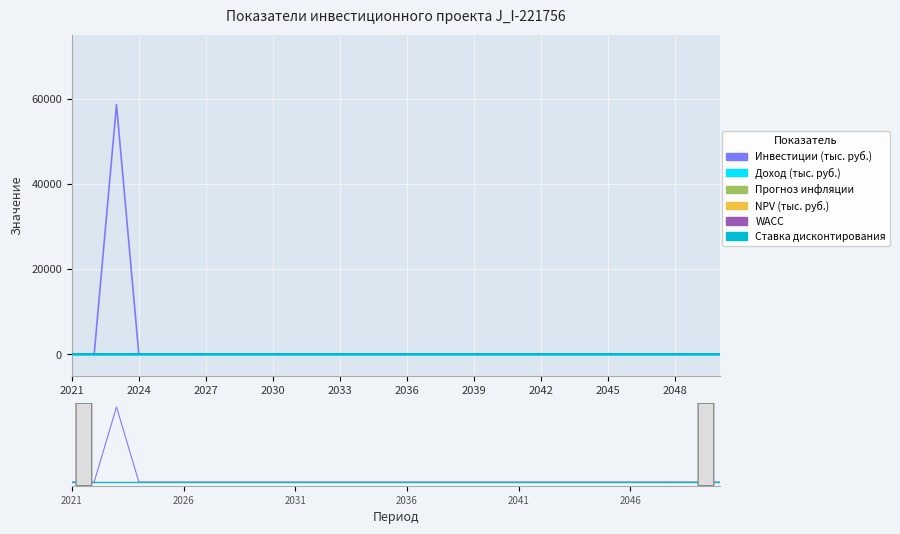

What position from the right is 12?

18